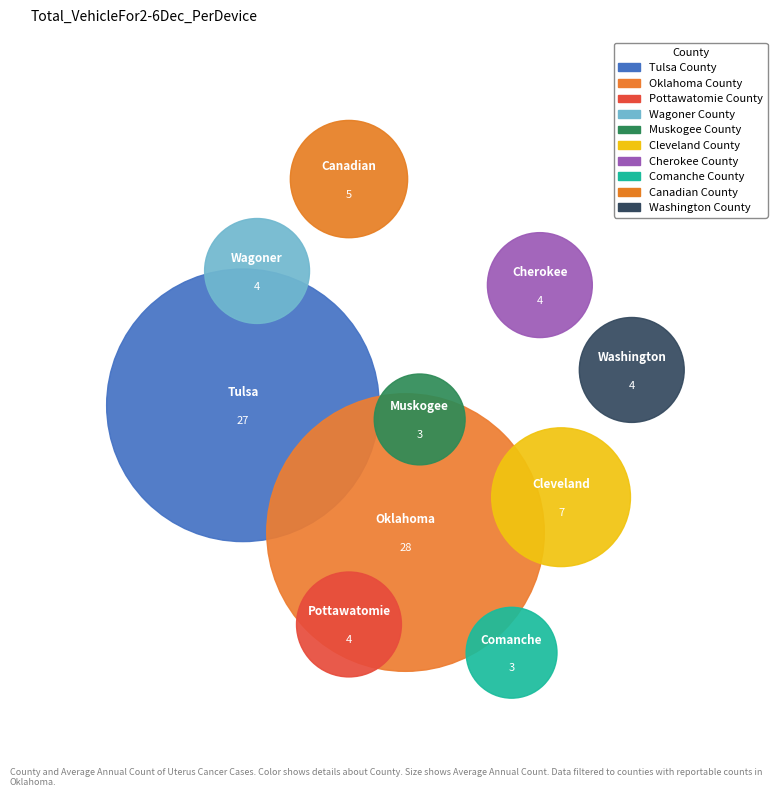

Rank the categories by value from highest to lowest.

Oklahoma County, Tulsa County, Cleveland County, Canadian County, Pottawatomie County, Wagoner County, Cherokee County, Washington County, Muskogee County, Comanche County